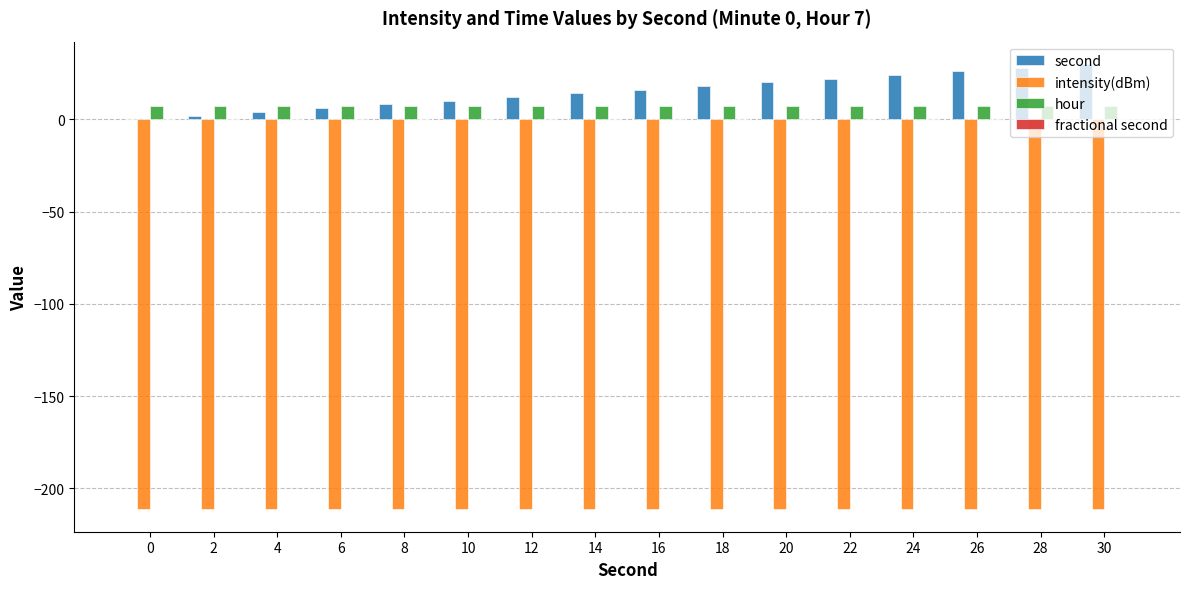

Is the value of intensity(dBm) at 0 greater than the value of hour at 6?

No